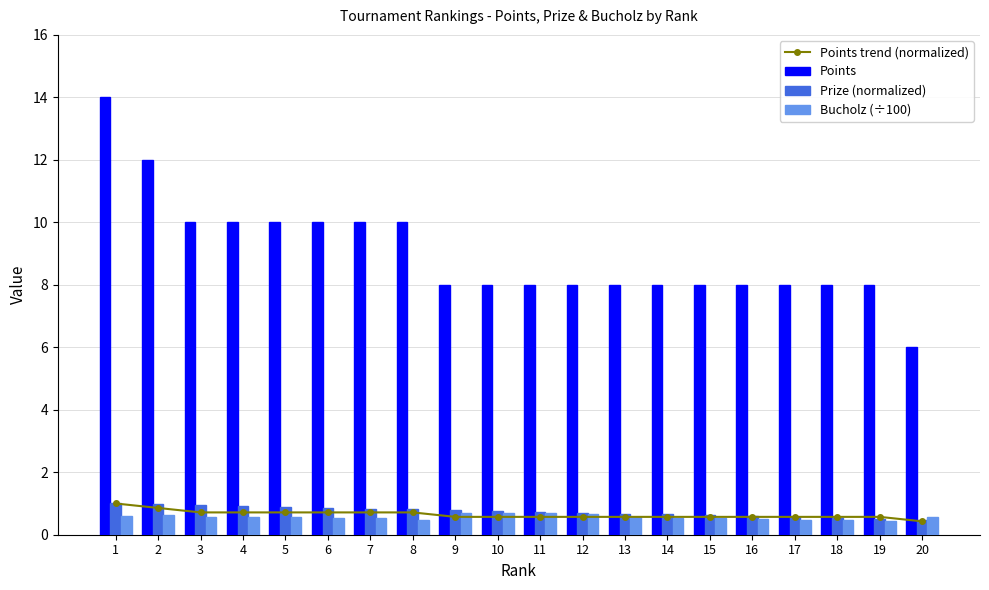

Rank the series by their maximum value, from lowest to highest.

Bucholz (÷100), Points trend (normalized), Prize (normalized), Points